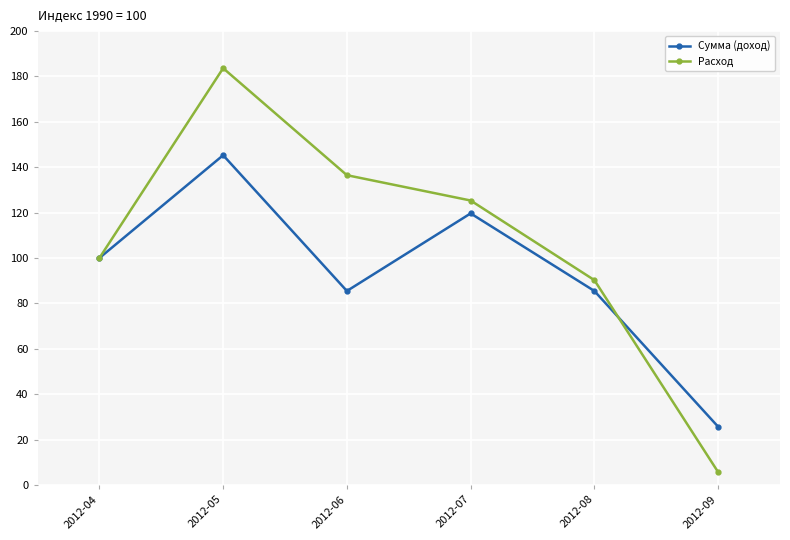

At which label is Расход closest to 94?

2012-08